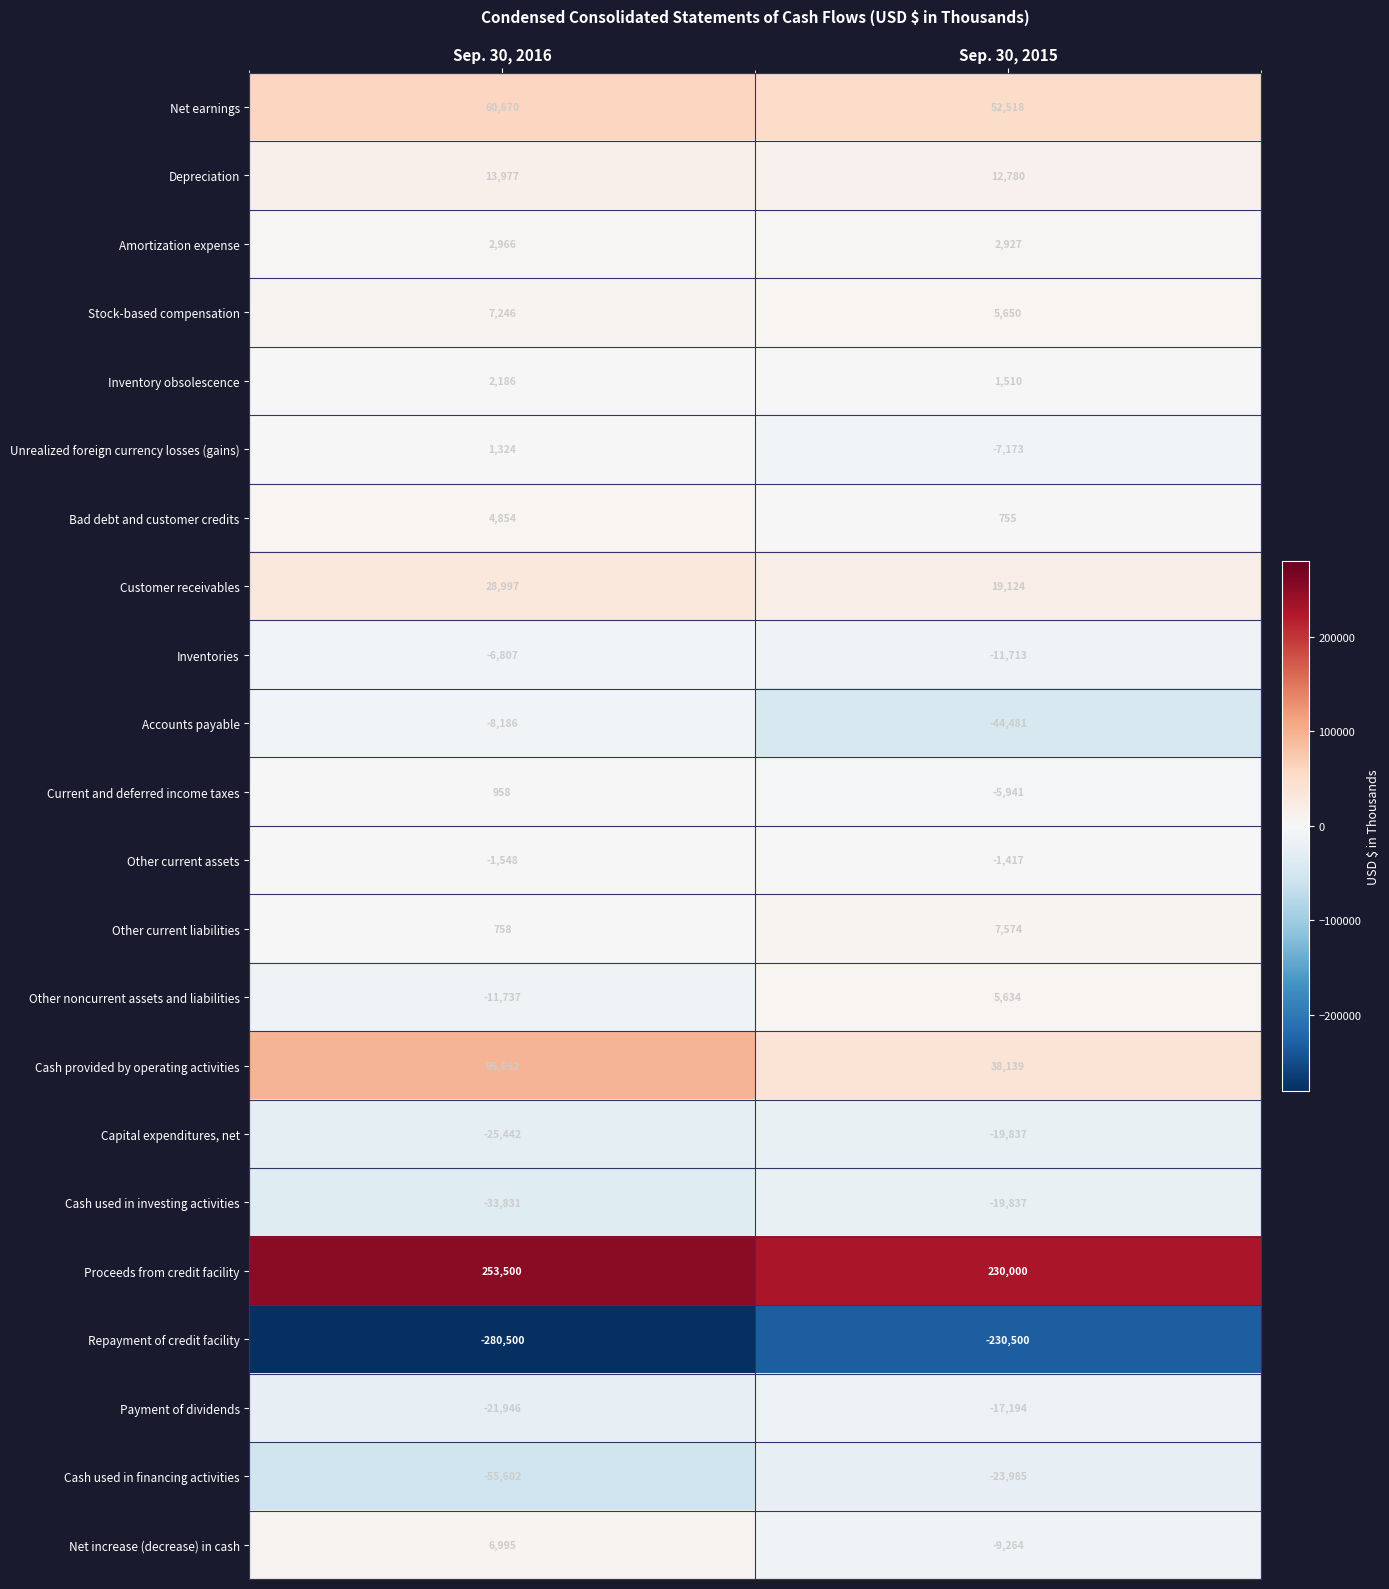

The Cash provided by operating activities series shows 66619 at Sep. 30, 2016. True or false?

False